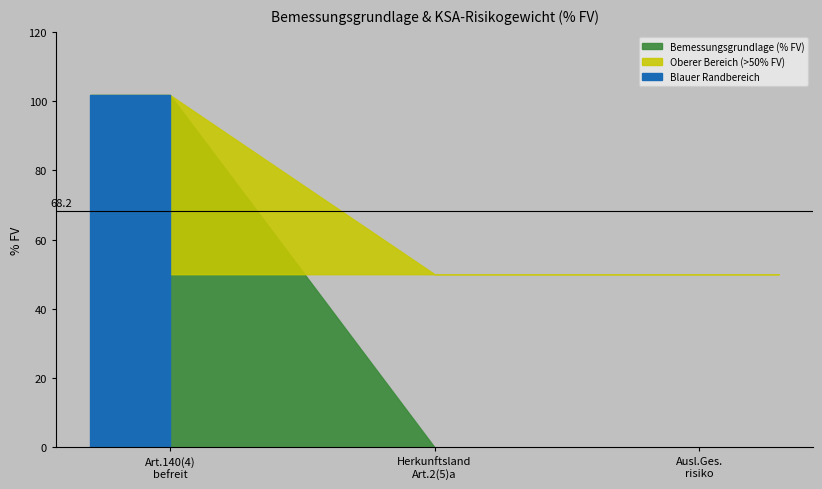

What is the difference between the maximum and minimum values?

101.8